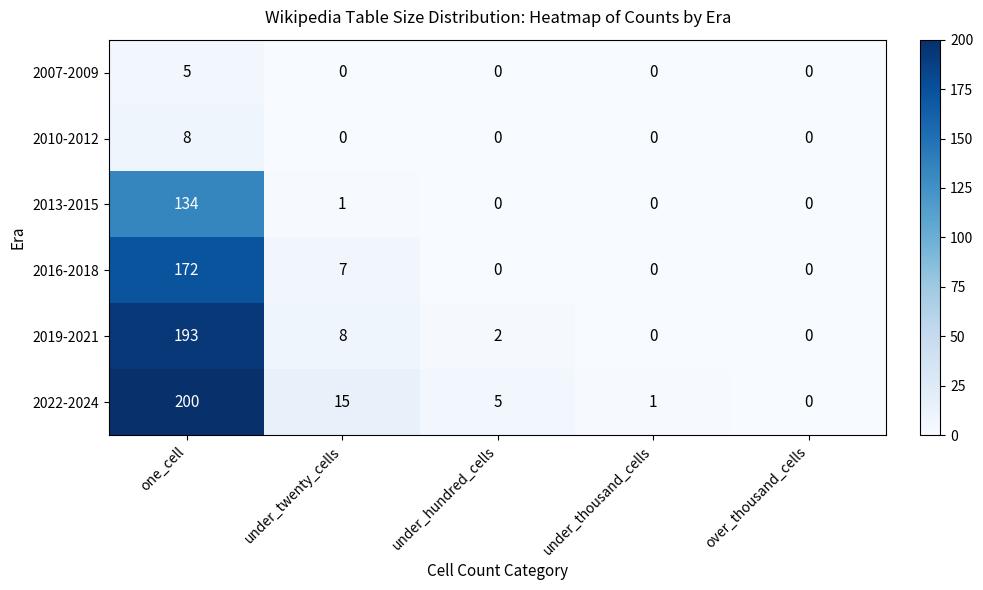

True or false: 2013-2015 has a value of 0 at over_thousand_cells.

True